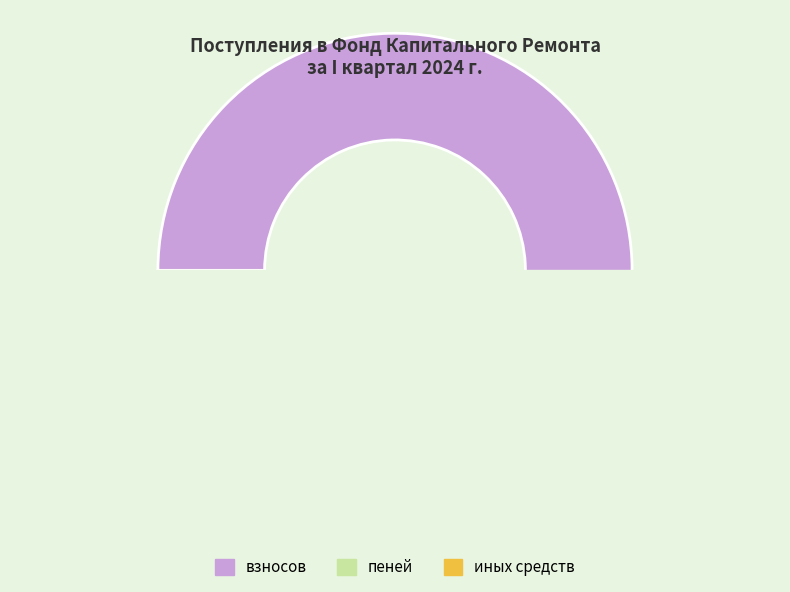

True or false: иных средств accounts for 1% of the total.

False